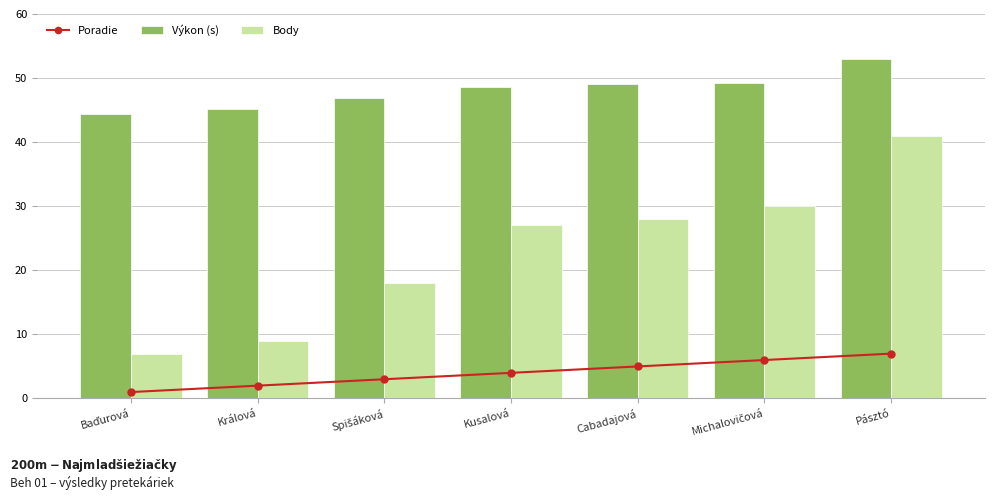

At Cabadajová, list the series in order from smallest to largest.

Poradie, Body, Výkon (s)